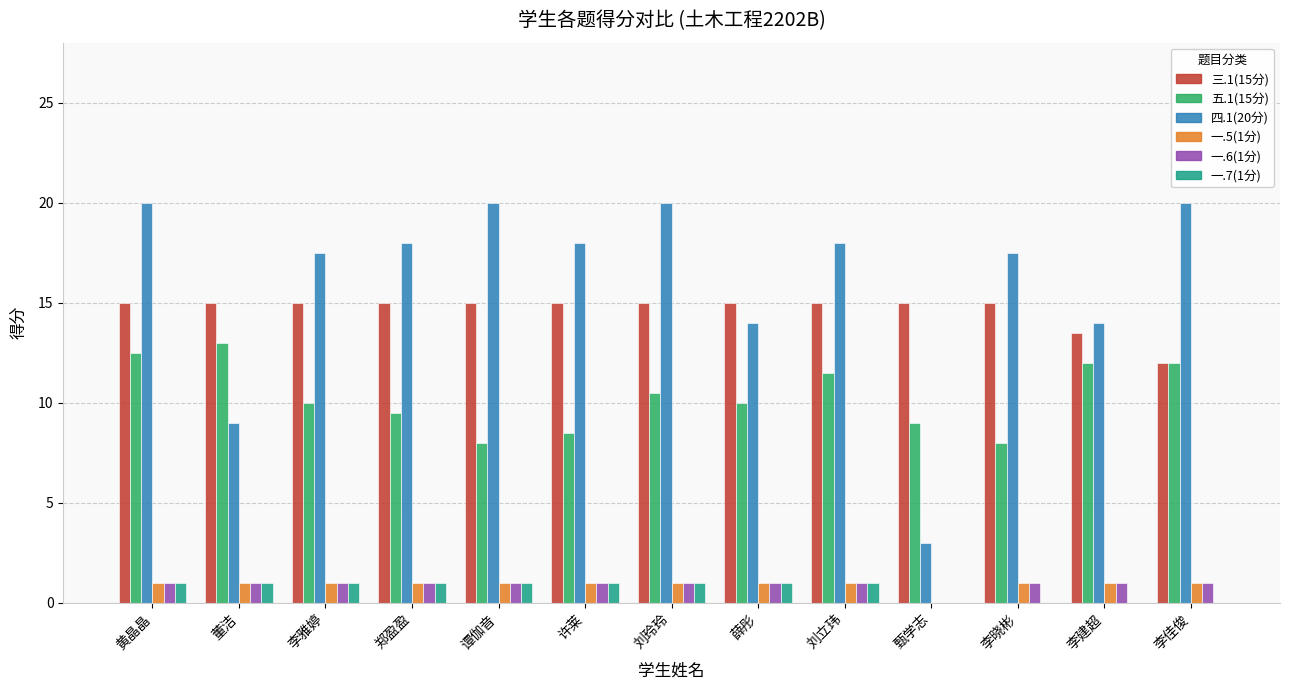

Read the 一.7(1分) value at 刘立玮.

1.0